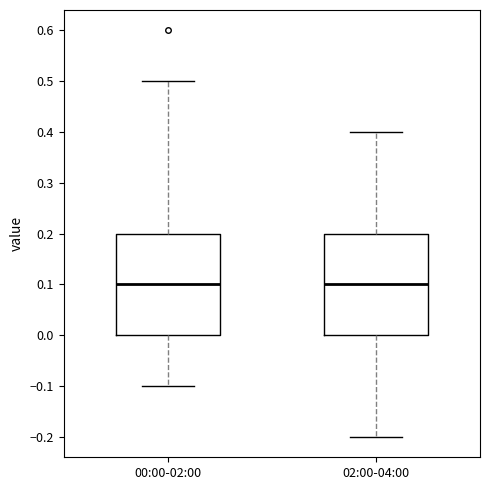

Reading left to right, read every box against the y-axis: the position of its median line, the range the box covers, and the ends of its whiskers. The values are not printed on the chart, so give them approximately, as read against the axis.

00:00-02:00: median 0.1, box 0.0 to 0.2, whiskers -0.1 to 0.5
02:00-04:00: median 0.1, box 0.0 to 0.2, whiskers -0.2 to 0.4